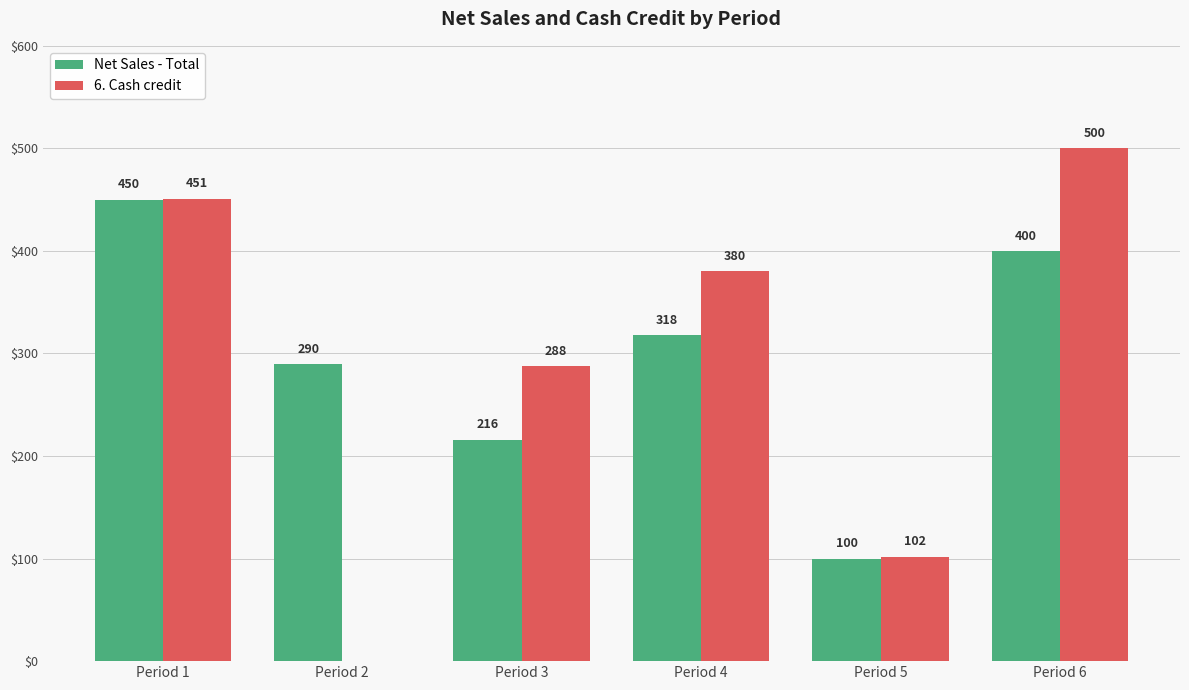

The 6. Cash credit series shows 0 at Period 2. True or false?

True